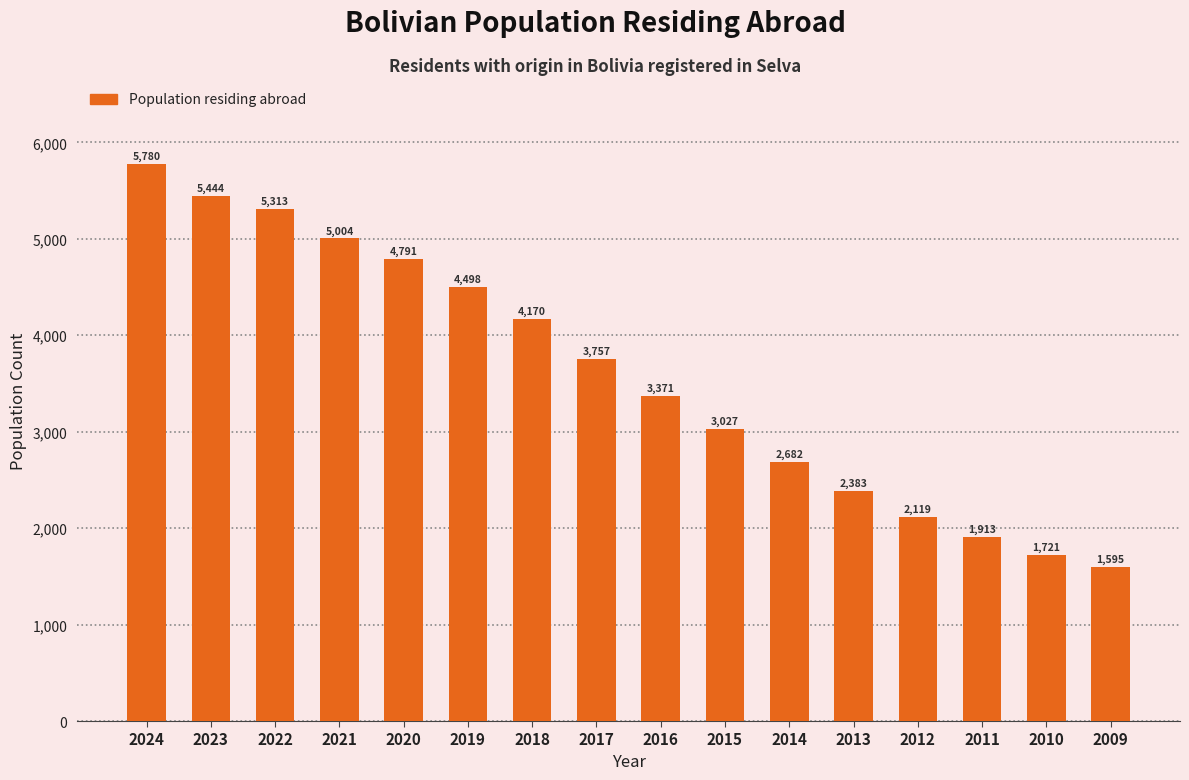

List the labels in order of value, largest first.

2024, 2023, 2022, 2021, 2020, 2019, 2018, 2017, 2016, 2015, 2014, 2013, 2012, 2011, 2010, 2009